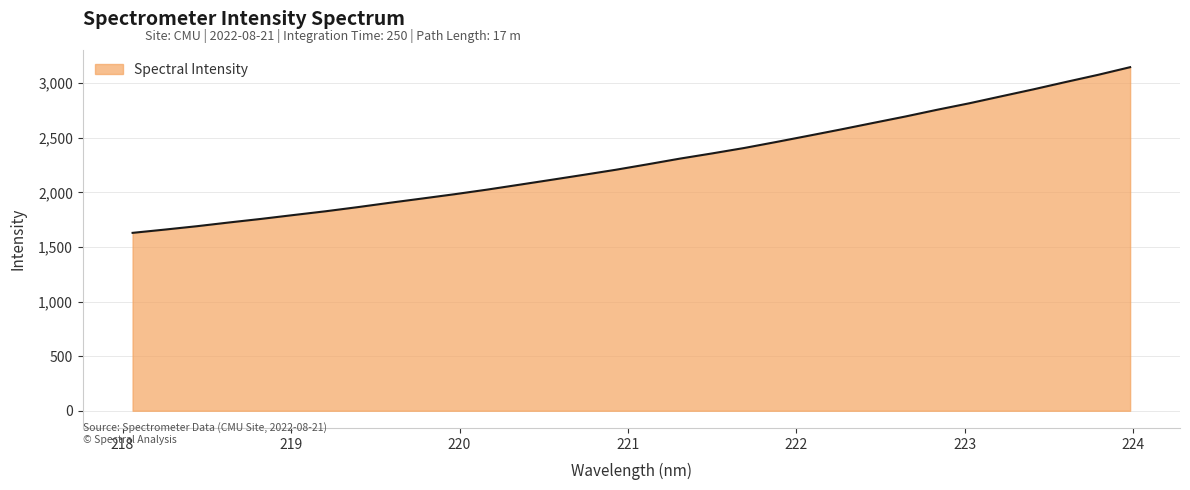

Does the chart display data point markers on the line(s)?

No